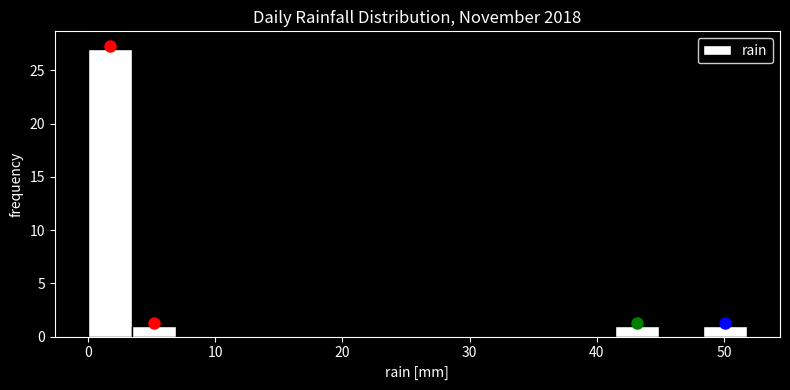

Around what value on the x-axis is the tallest bar? Give the approximate position of its centre, as read against the axis.

2